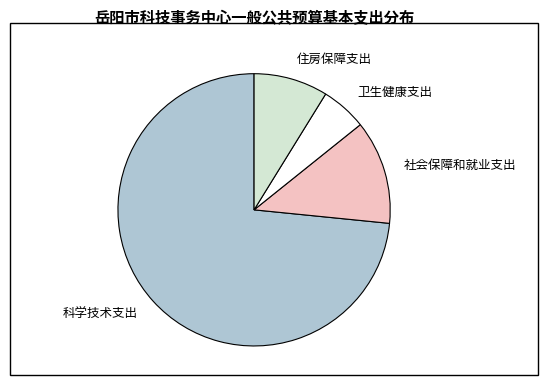

Which category has the biggest portion of the pie?

科学技术支出